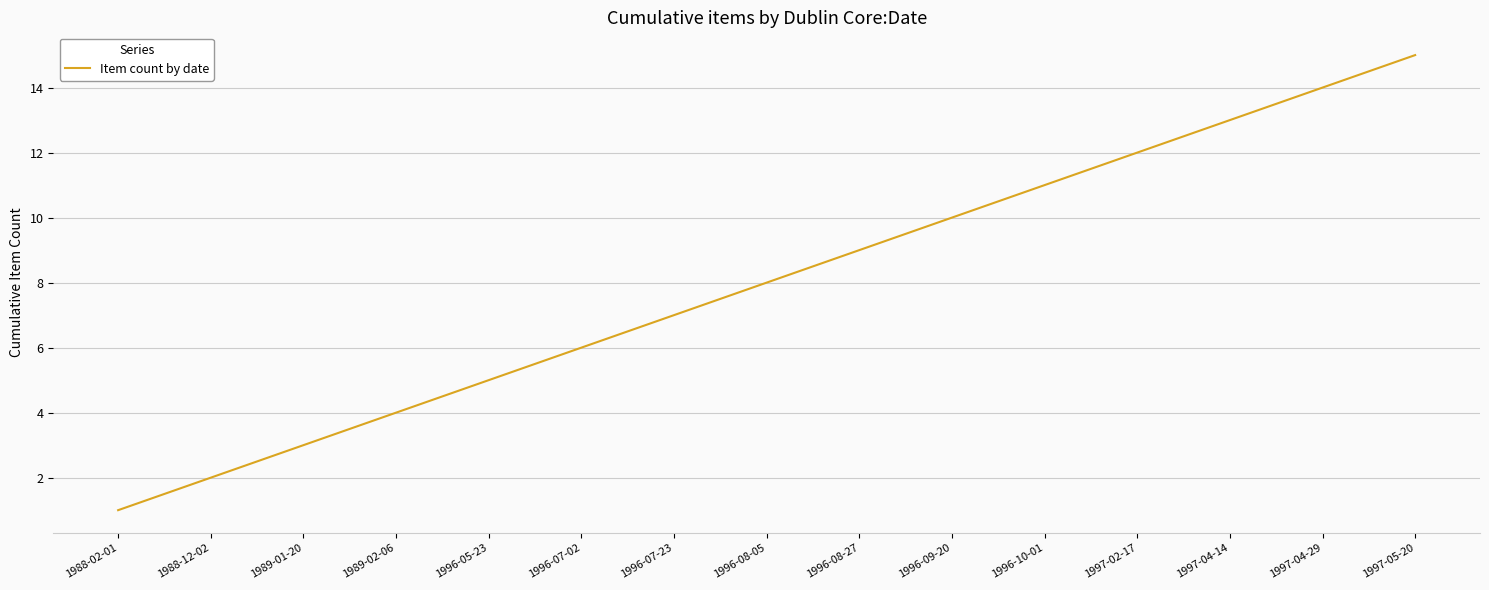

Does the chart have visible grid lines?

Yes